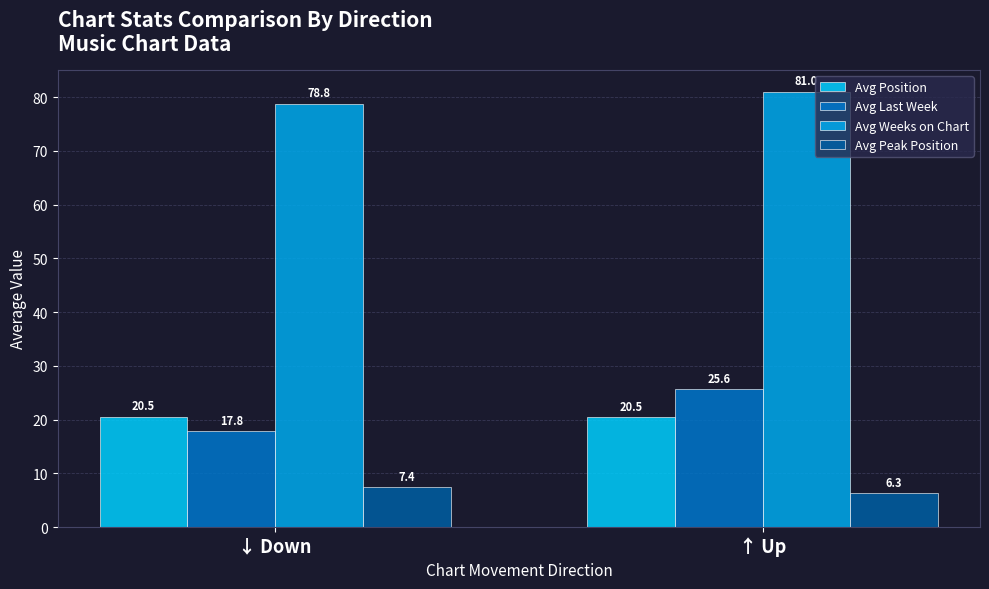

What is the difference between the highest and lowest values at ↑ Up?

74.7